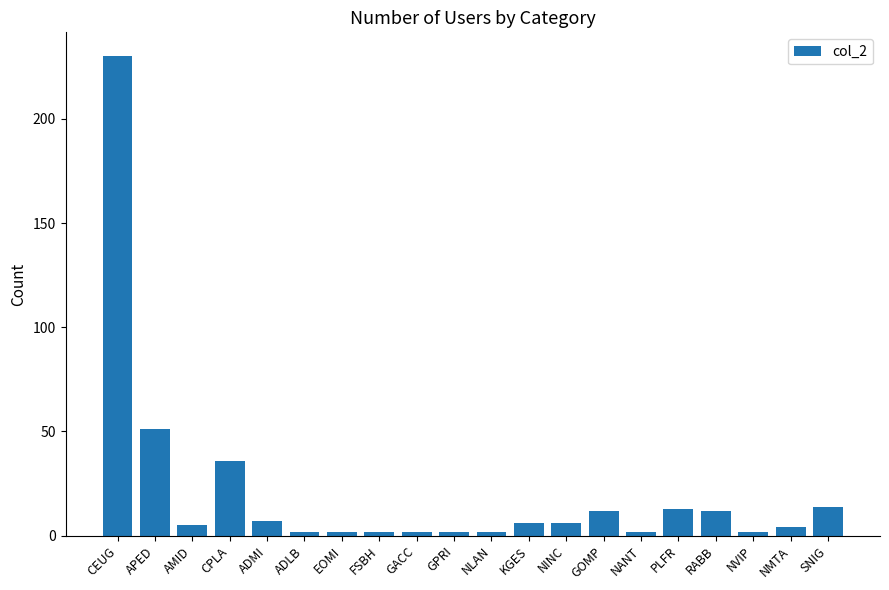

What is the smallest value displayed?

2